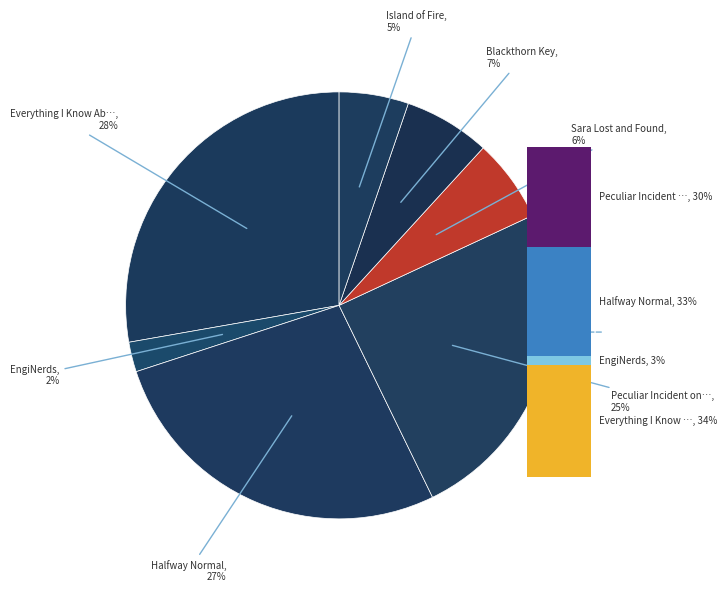

Which category has the biggest portion of the pie?

Everything I Know About You